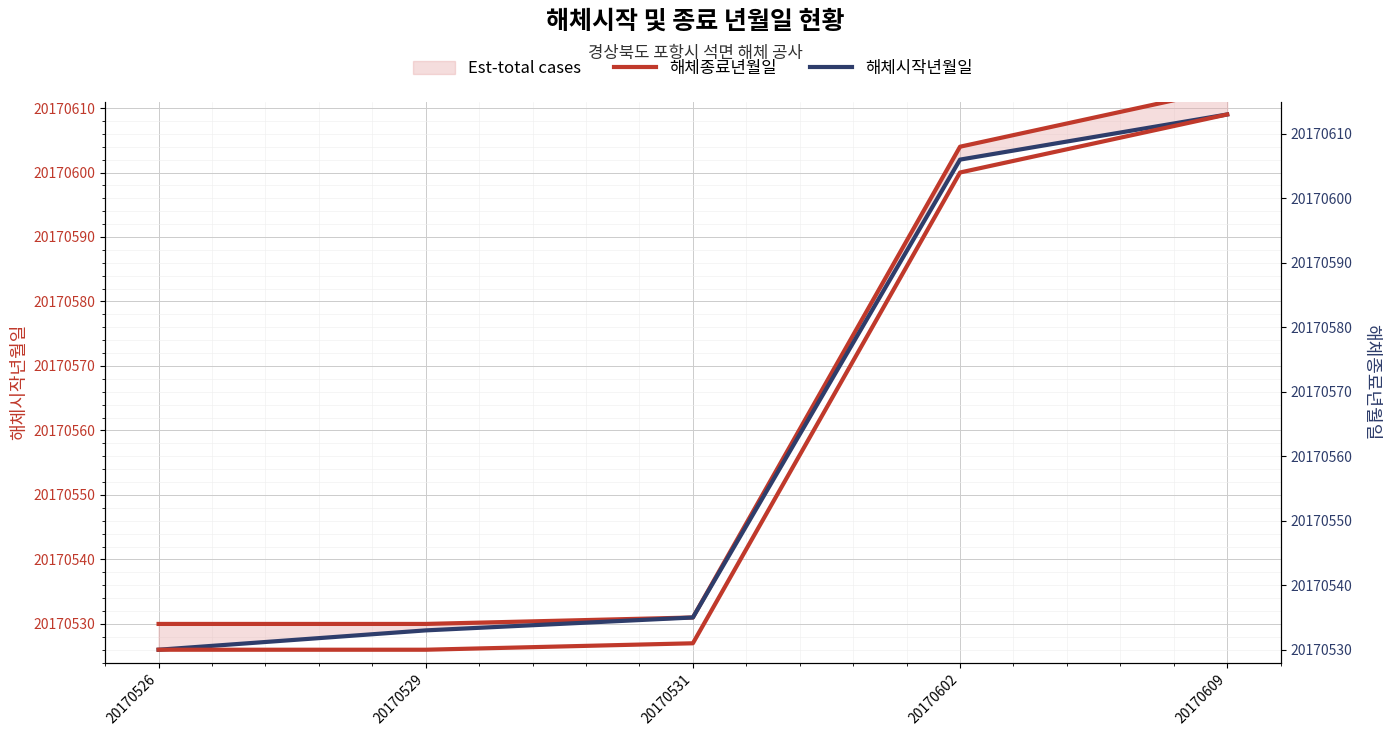

True or false: 해체시작년월일 and 해체종료년월일 intersect in this chart.

False